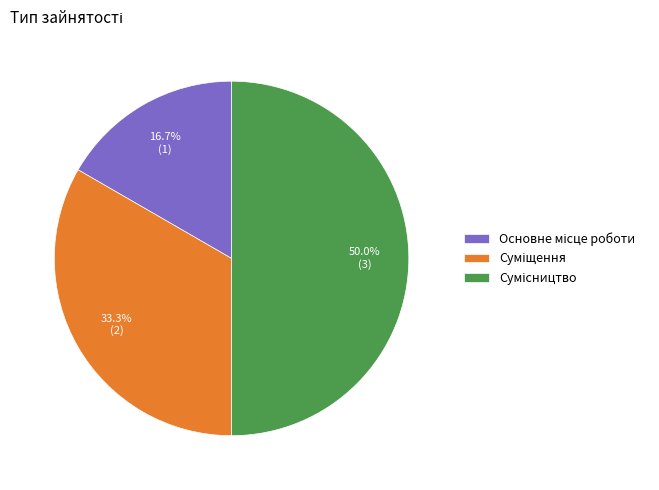

Is the sum of Основне місце роботи and Сумісництво greater than half?

Yes